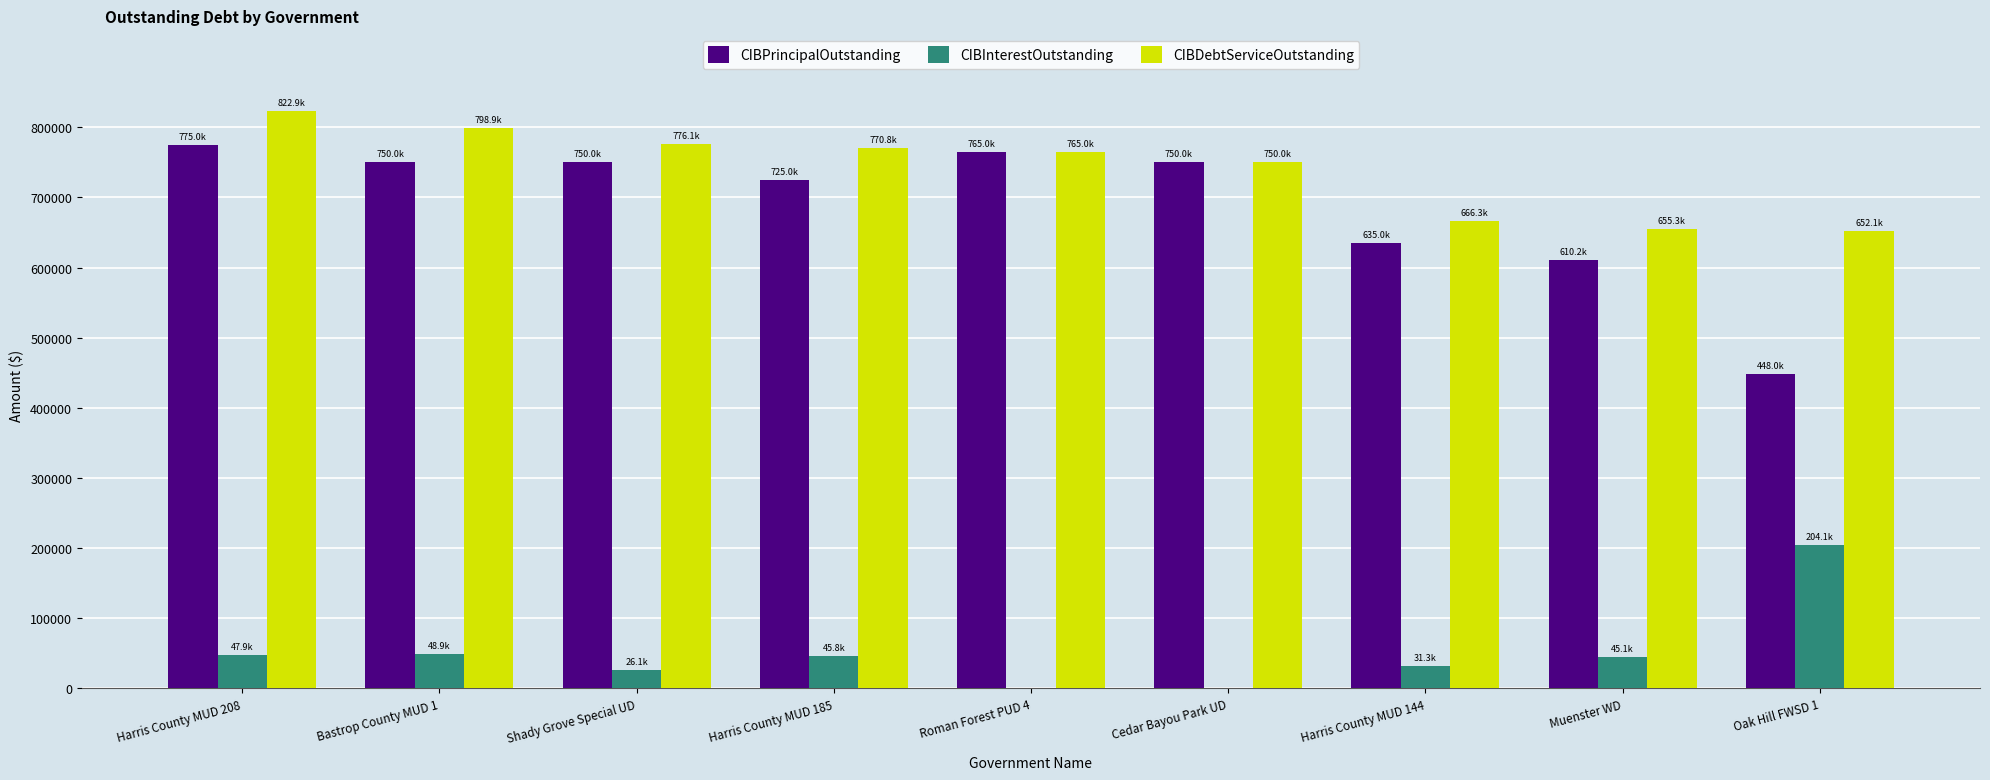

Which category has the highest value across all series?

Harris County MUD 208